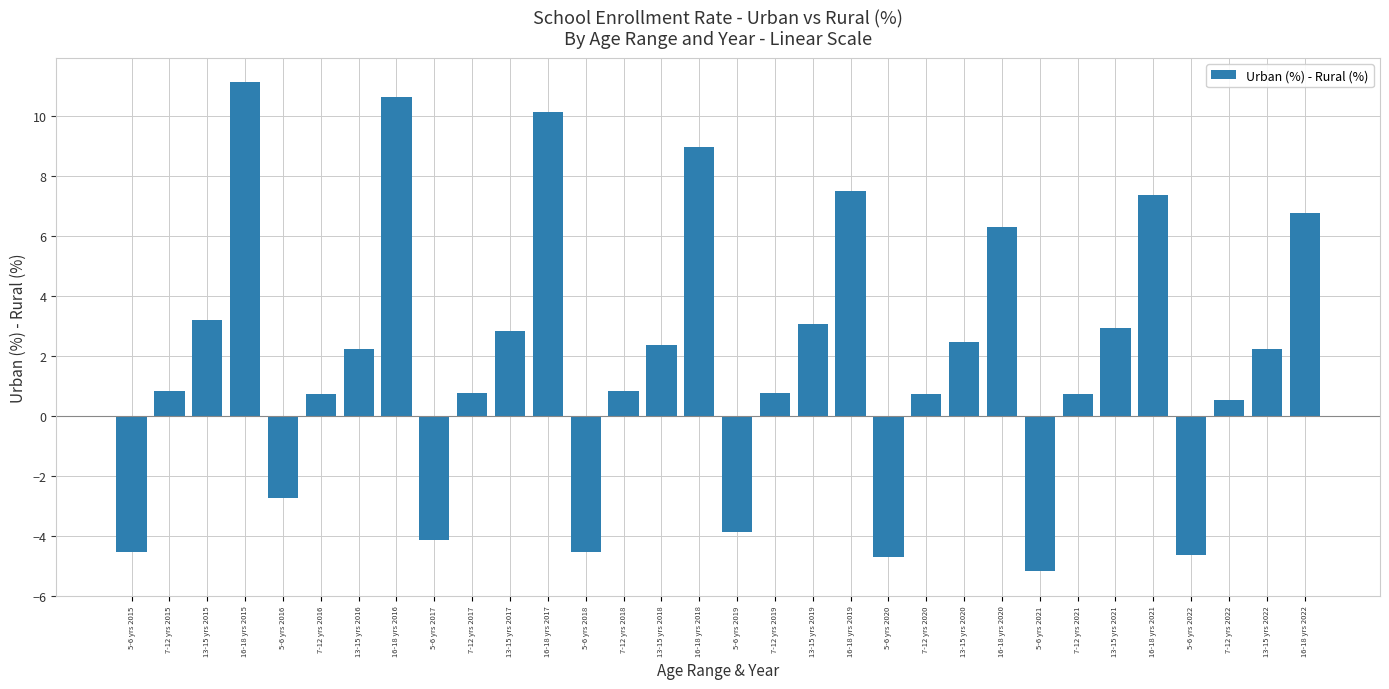

What is the change in value from 16-18 yrs 2018 to 5-6 yrs 2022?

-13.6